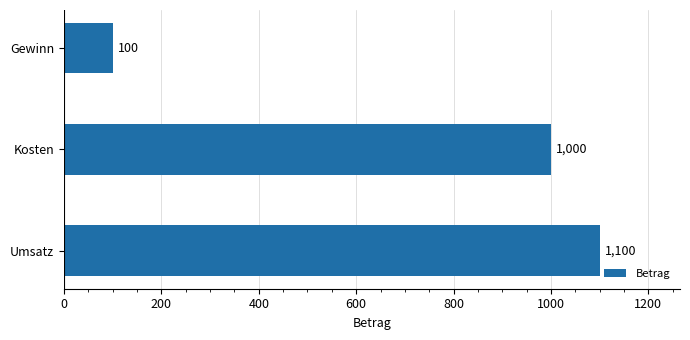

What is the average value?

733